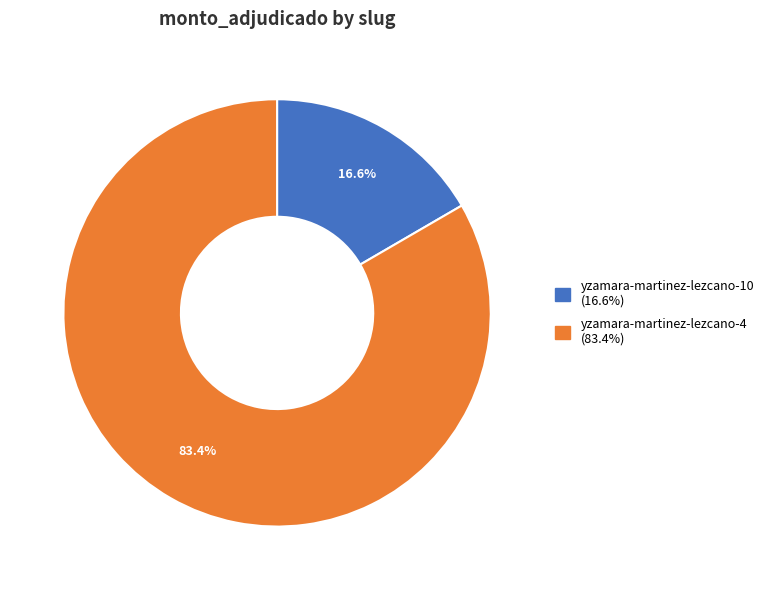

Which has a higher value, yzamara-martinez-lezcano-10 or yzamara-martinez-lezcano-4?

yzamara-martinez-lezcano-4